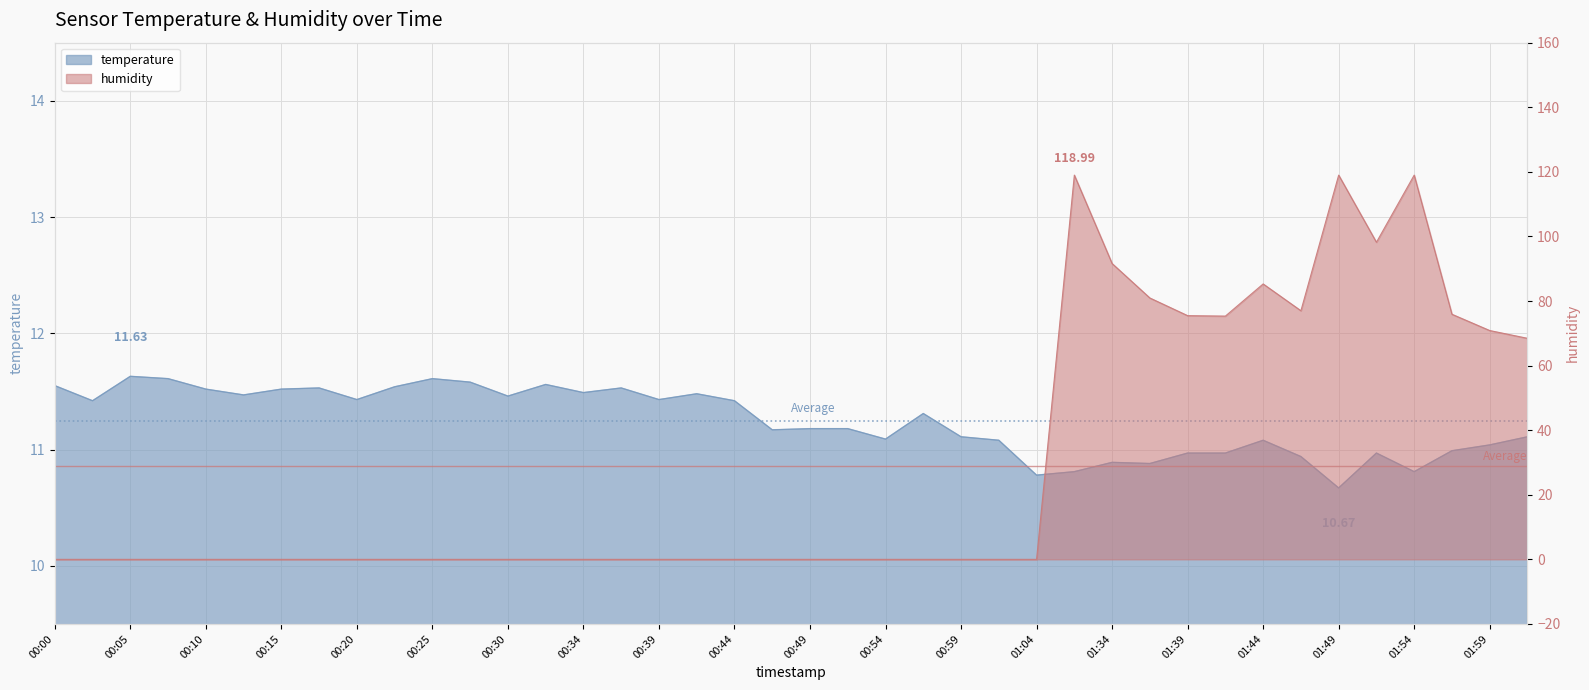

The value of humidity at 00:10 is -36.7. True or false?

False